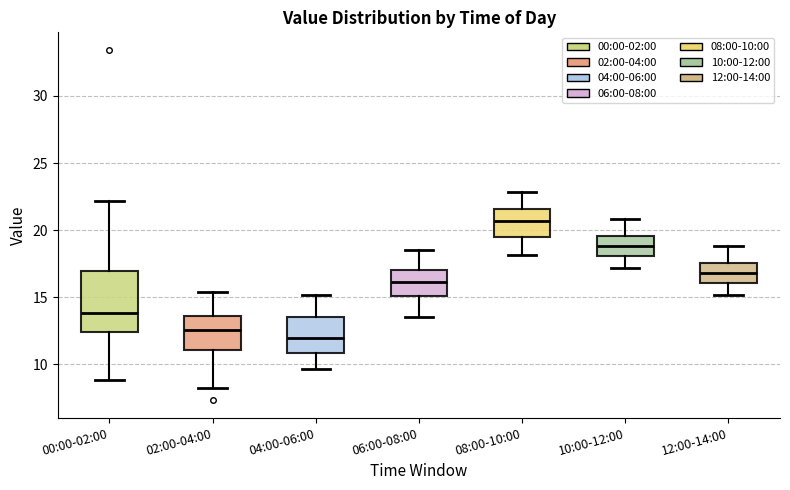

Reading left to right, read every box against the y-axis: the position of its median line, the range the box covers, and the ends of its whiskers. The values are not printed on the chart, so give them approximately, as read against the axis.

00:00-02:00: median 14.0, box 12.5 to 17.0, whiskers 9.0 to 22.0
02:00-04:00: median 12.5, box 11.0 to 13.5, whiskers 8.0 to 15.5
04:00-06:00: median 12.0, box 11.0 to 13.5, whiskers 9.5 to 15.0
06:00-08:00: median 16.0, box 15.0 to 17.0, whiskers 13.5 to 18.5
08:00-10:00: median 20.5, box 19.5 to 21.5, whiskers 18.0 to 23.0
10:00-12:00: median 19.0, box 18.0 to 19.5, whiskers 17.0 to 21.0
12:00-14:00: median 17.0, box 16.0 to 17.5, whiskers 15.0 to 19.0